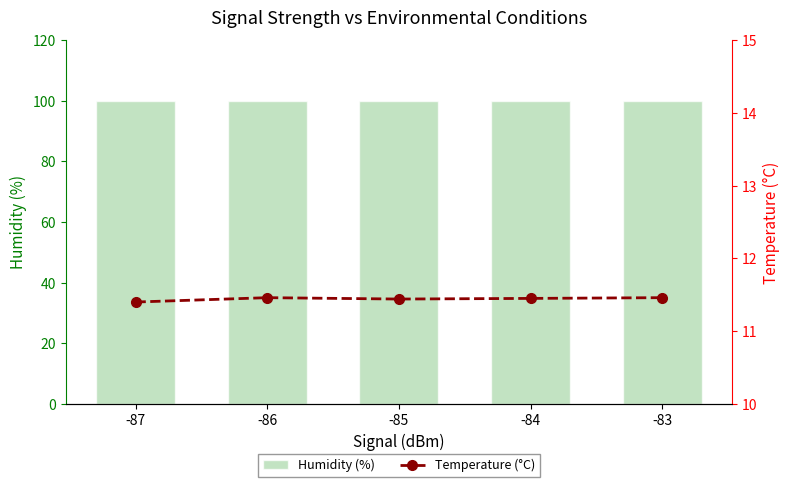

Is it true that Humidity (%) equals 173.1 at -87?

False